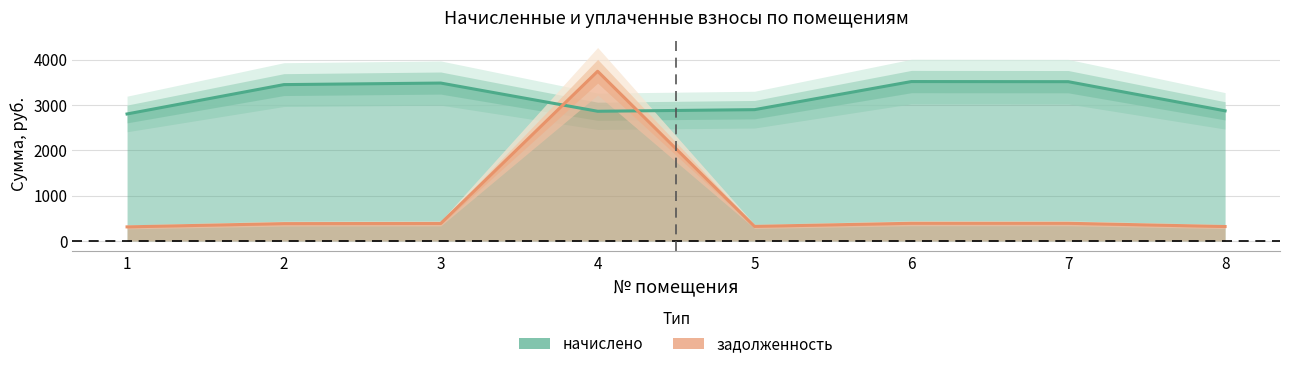

What is the difference between the задолженность values at 3 and 1?

75.8